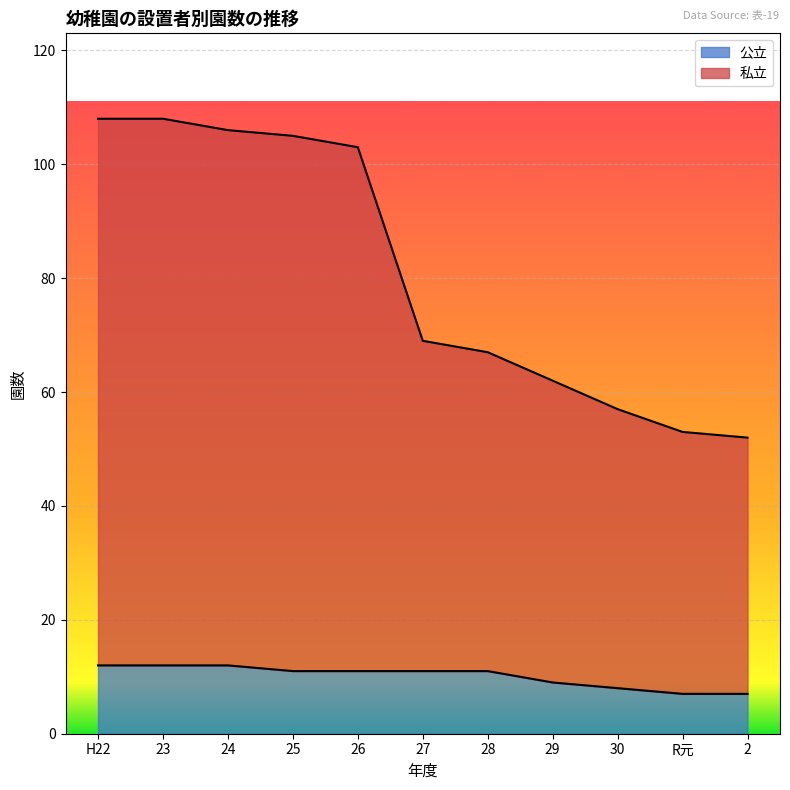

True or false: 私立 has a value of 105 at 25.

True